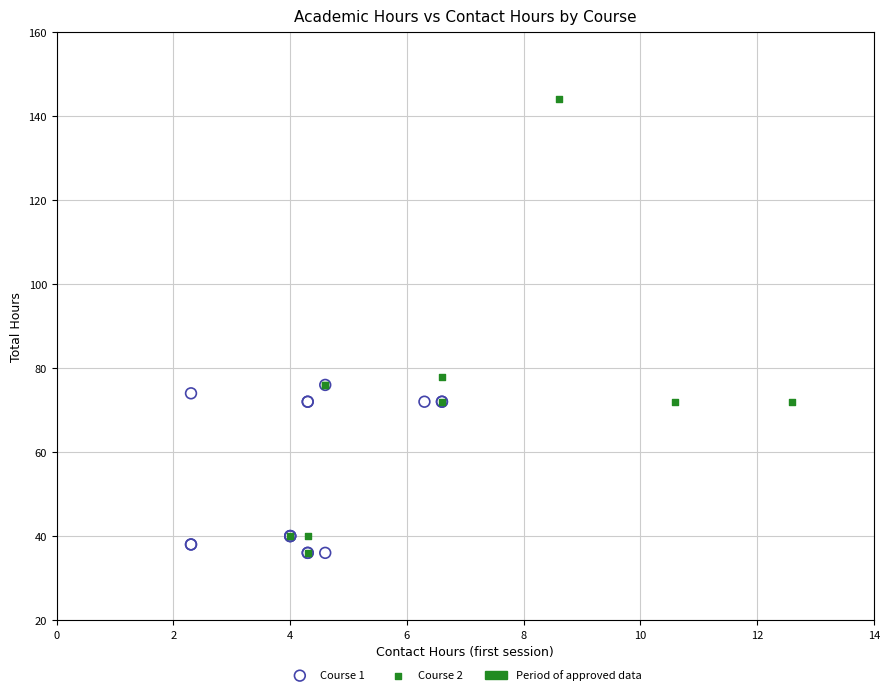

Which series reaches the maximum Y coordinate?

Course 2